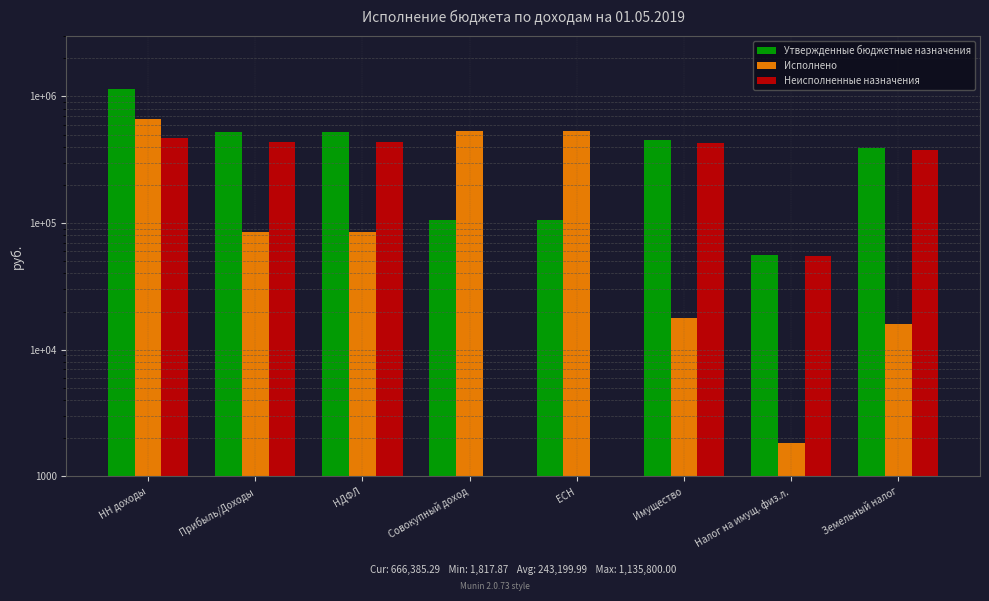

At how many categories does at least one series exceed 1113911?

1